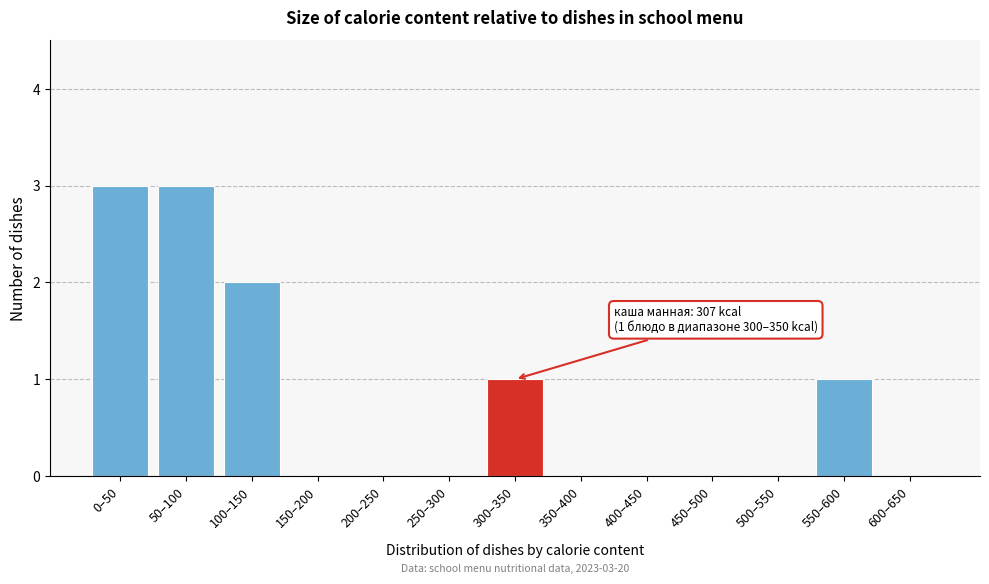

Reading left to right, extract all data points from this chart.

0–50=3	50–100=3	100–150=2	150–200=0	200–250=0	250–300=0	300–350=1	350–400=0	400–450=0	450–500=0	500–550=0	550–600=1	600–650=0